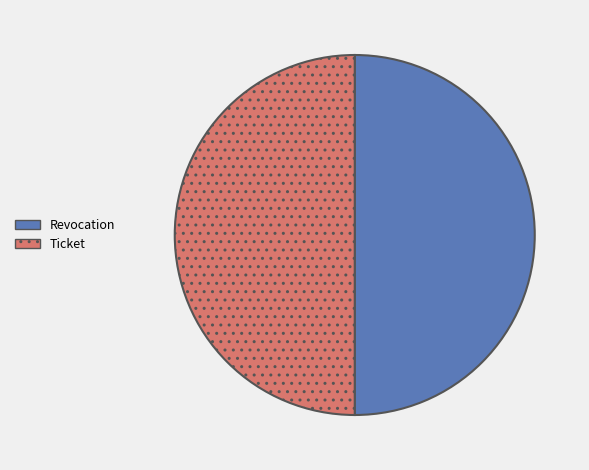

True or false: Ticket accounts for 35% of the total.

False